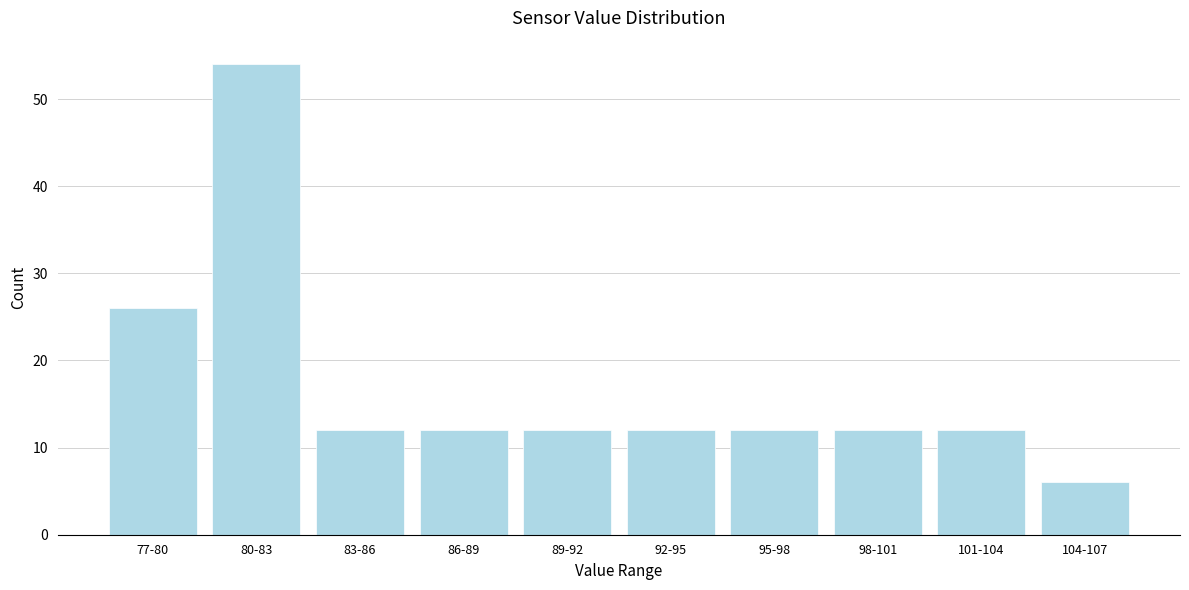

Reading left to right, extract all data points from this chart.

26	54	12	12	12	12	12	12	12	6